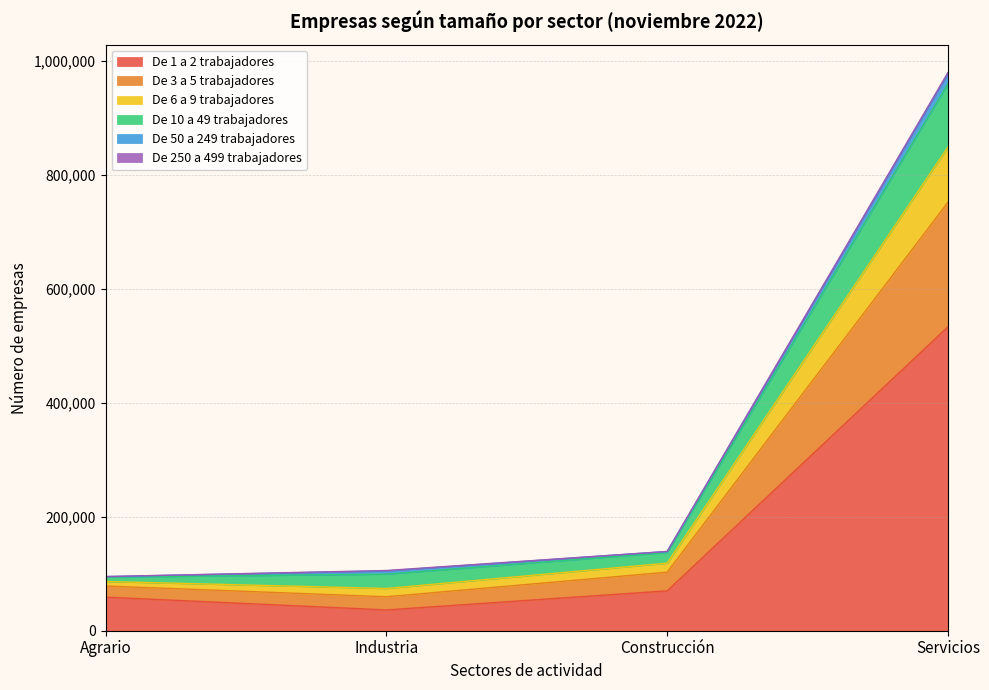

Which category has the lowest value in the De 1 a 2 trabajadores series?

Industria